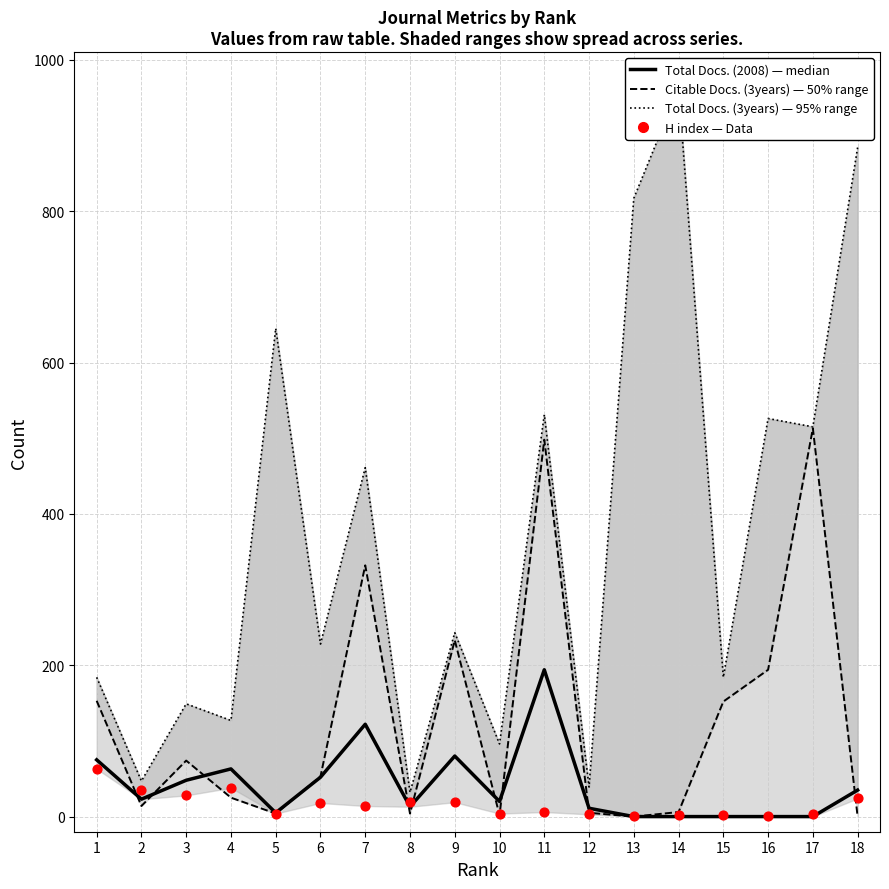

Which series contains the lowest Y value?

Citable Docs. (3years)